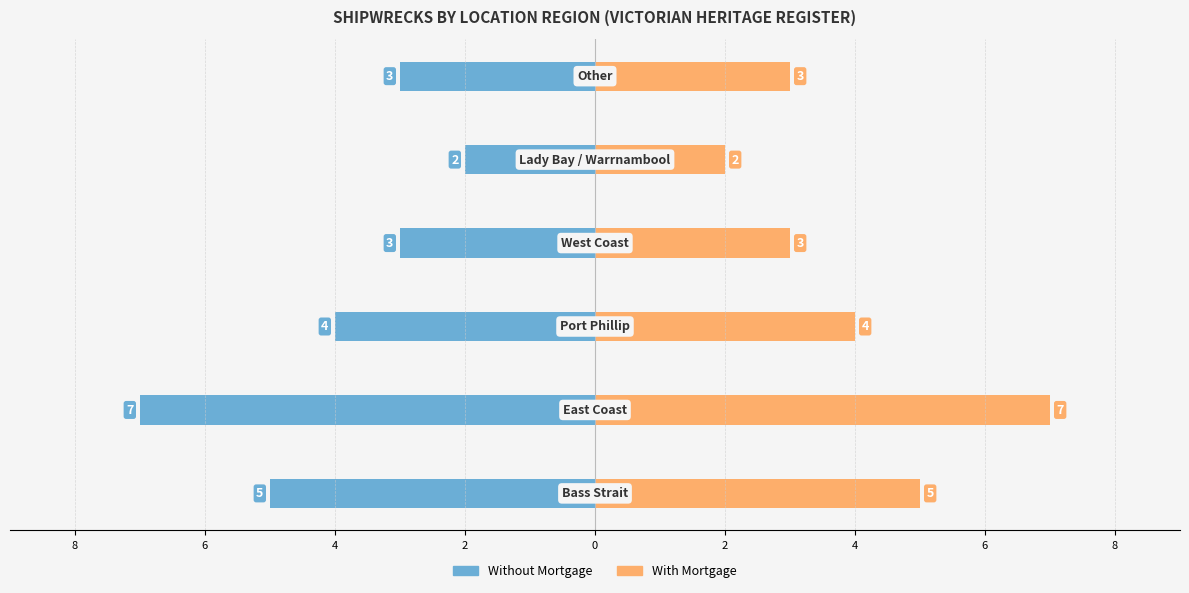

How many data points in Without Mortgage are less than -3?

3